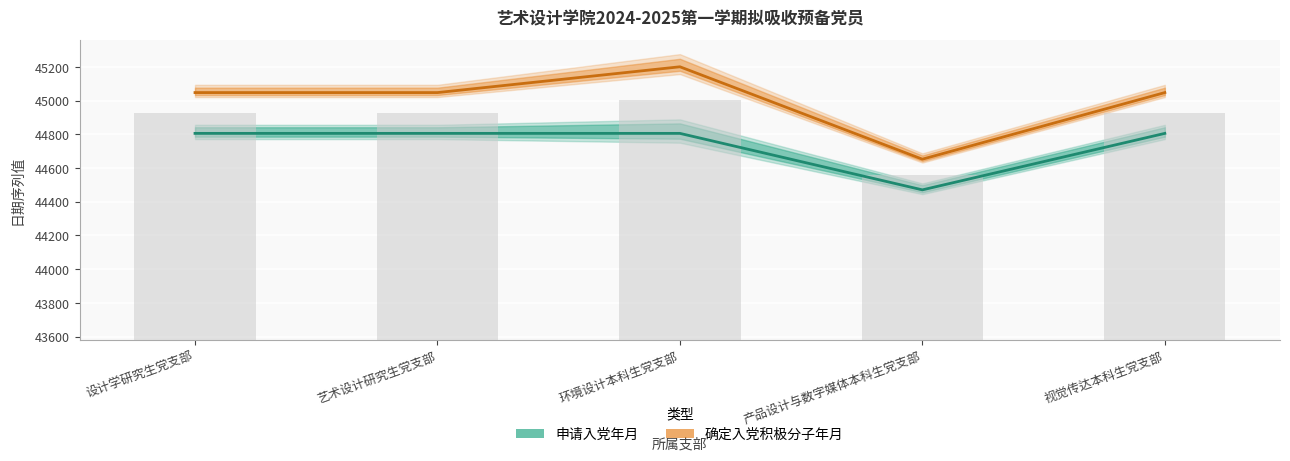

Are the bars grouped side by side (vs. stacked)?

Yes